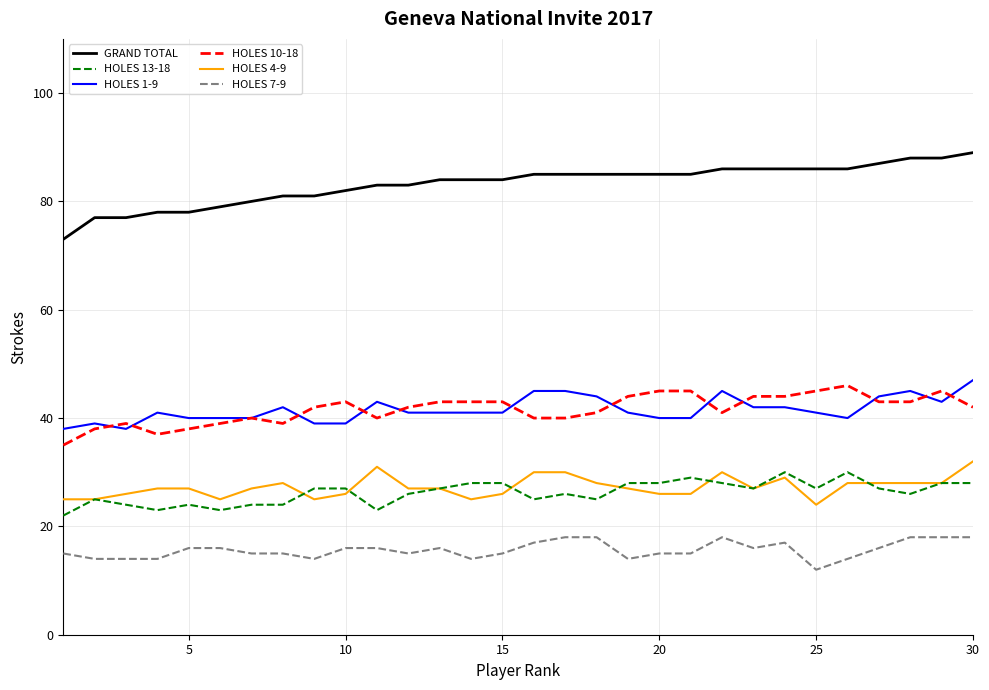

List the series in order of their peak value, highest first.

GRAND TOTAL, HOLES 1-9, HOLES 10-18, HOLES 4-9, HOLES 13-18, HOLES 7-9